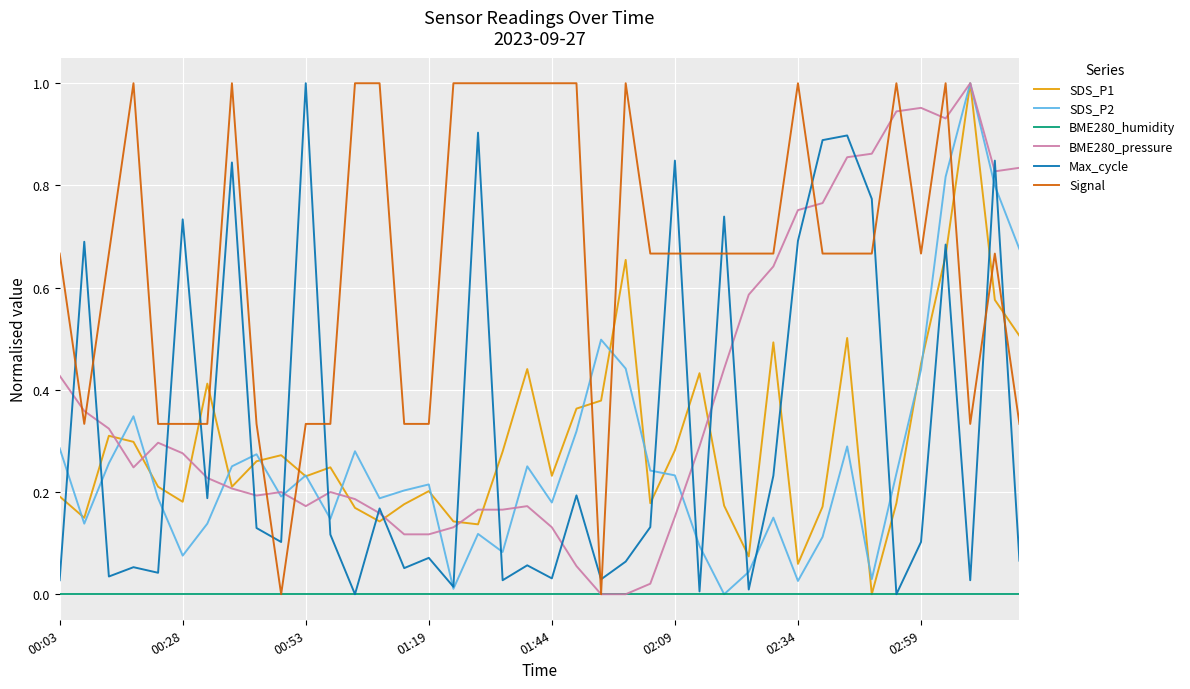

Which series has the largest total across all categories?

Signal